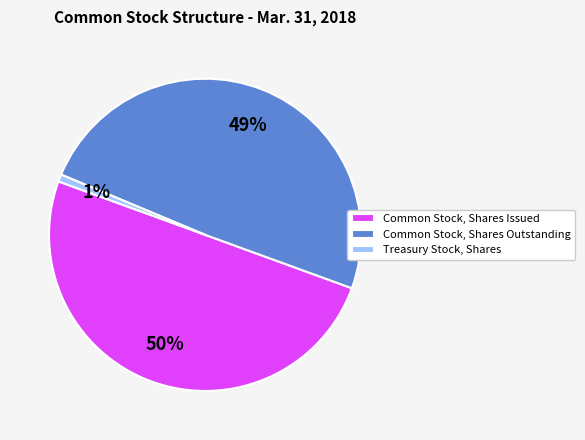

Count the number of slices in the pie.

3